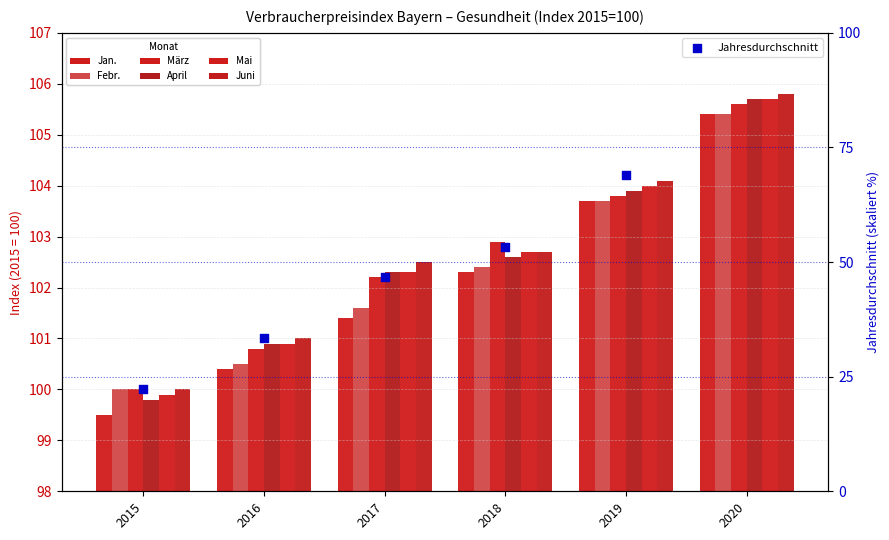

Which series reaches the maximum Y coordinate?

Juni